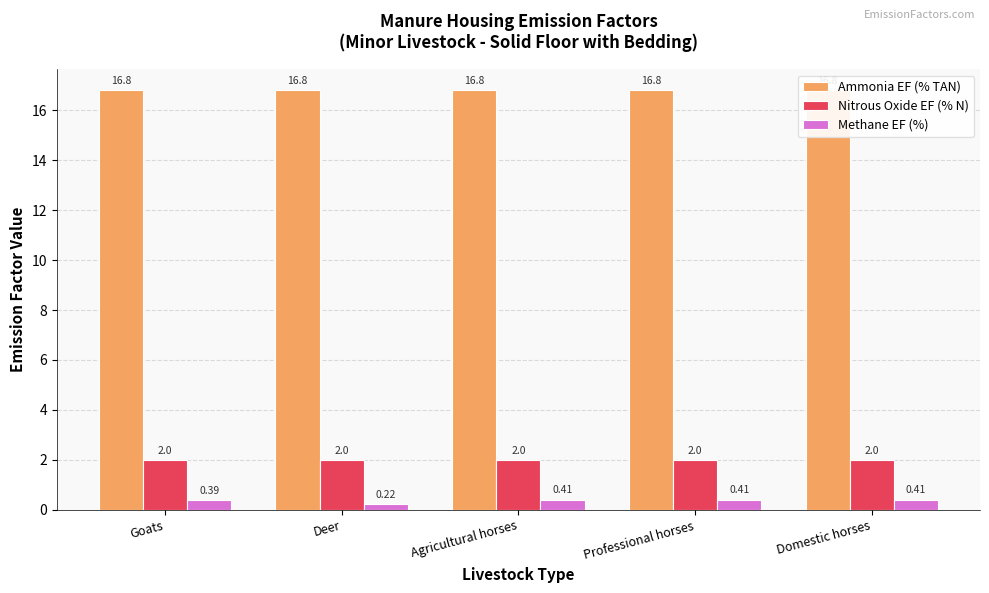

What position from the left is Domestic horses?

5